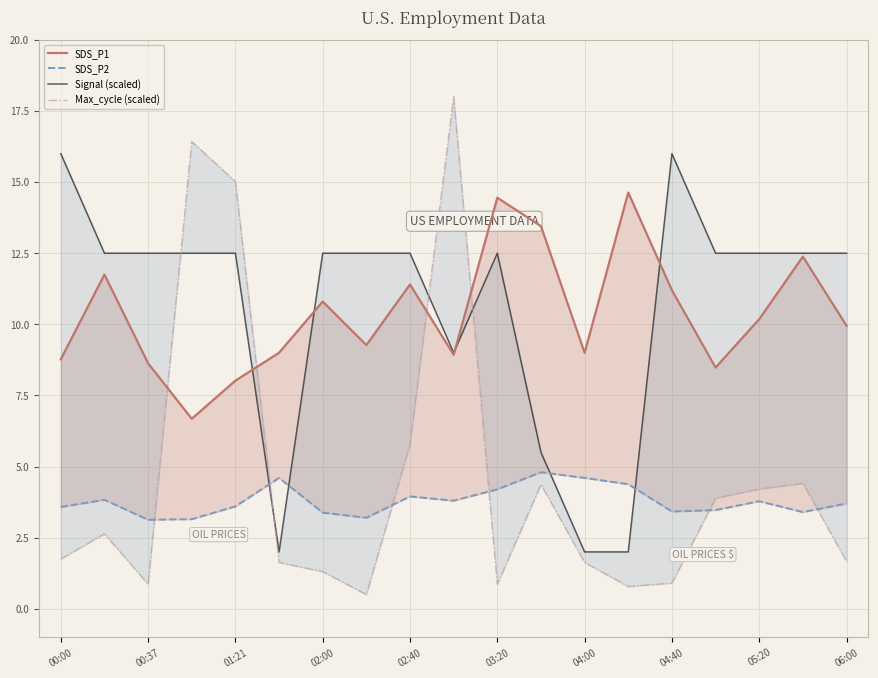

Which has a higher value, 11 or 04:00?

11